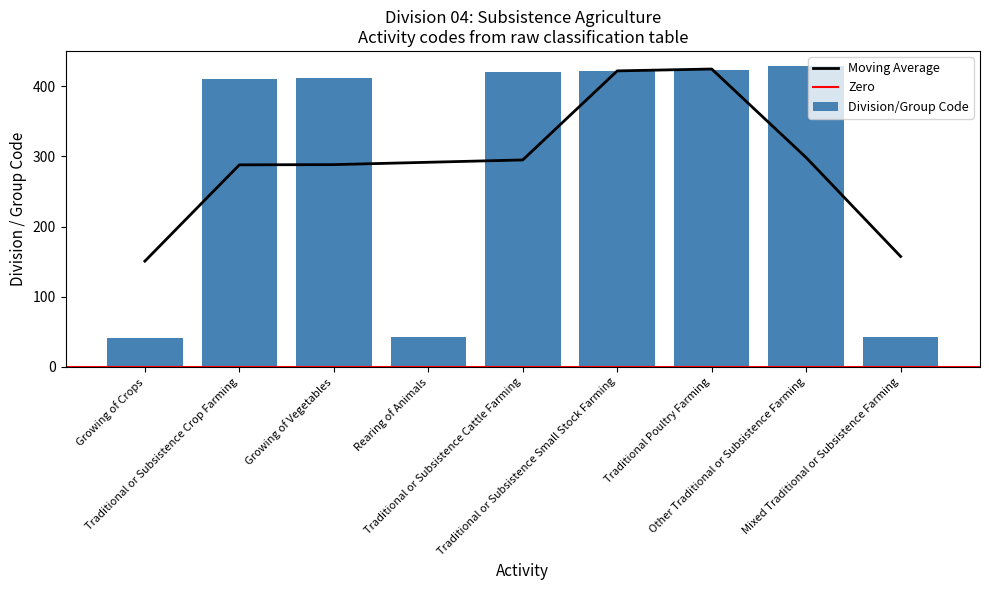

What is the greatest value displayed?

429